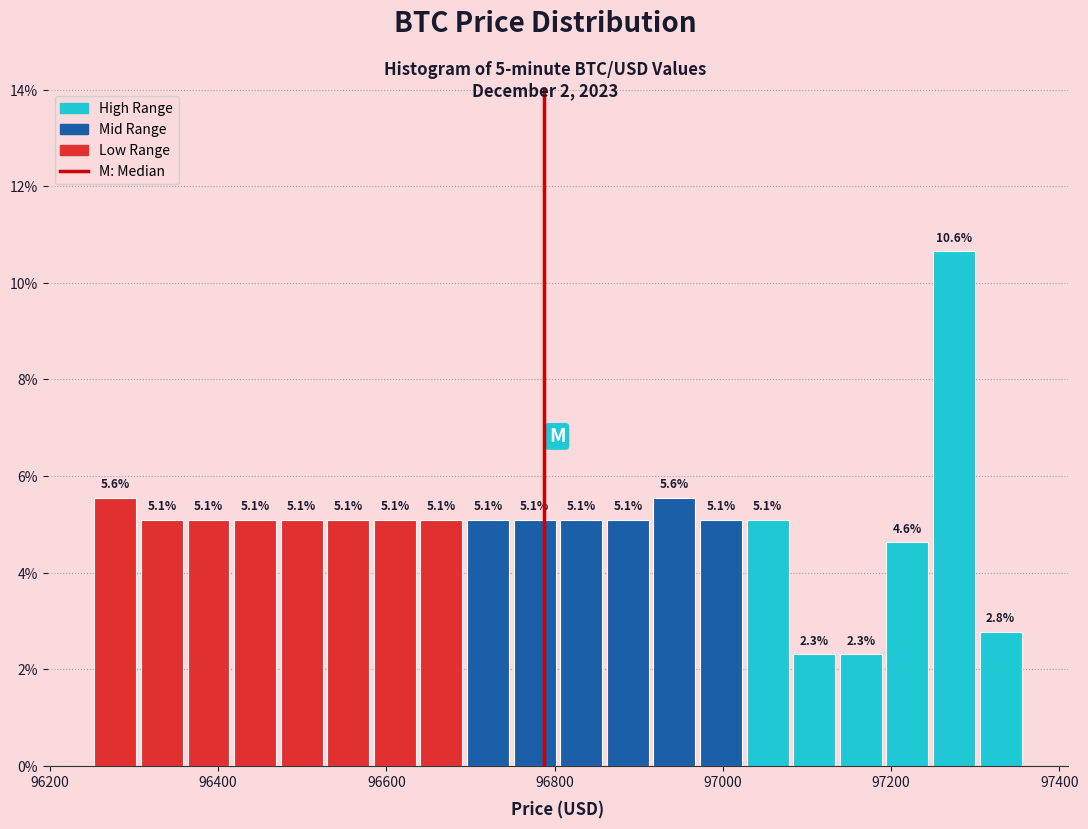

Around what value on the x-axis is the tallest bar? Give the approximate position of its centre, as read against the axis.

97280